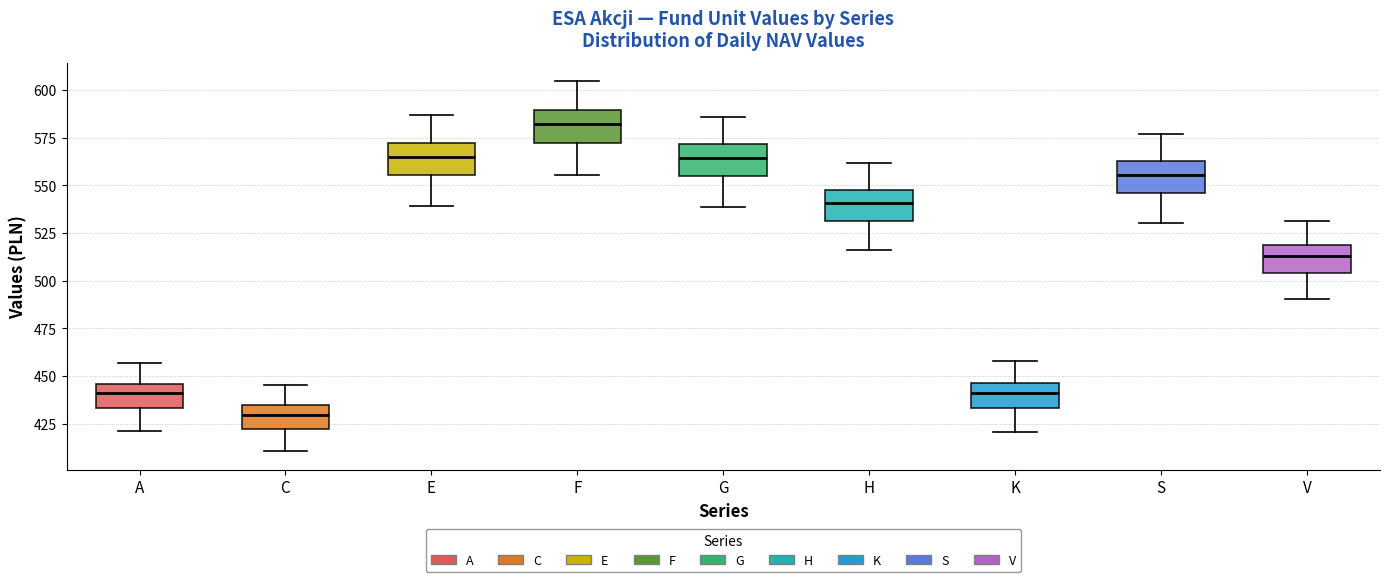

Reading left to right, transcribe this box plot: for each box, give where its median line is, the range the box spans, and where its two whiskers end, as read against the y-axis. The values are not printed on the chart, so give them approximately, as read against the axis.

A: median 440, box 435 to 445, whiskers 420 to 455
C: median 430, box 420 to 435, whiskers 410 to 445
E: median 565, box 555 to 570, whiskers 540 to 585
F: median 580, box 570 to 590, whiskers 555 to 605
G: median 565, box 555 to 570, whiskers 540 to 585
H: median 540, box 530 to 550, whiskers 515 to 560
K: median 440, box 435 to 445, whiskers 420 to 460
S: median 555, box 545 to 560, whiskers 530 to 575
V: median 515, box 505 to 520, whiskers 490 to 530